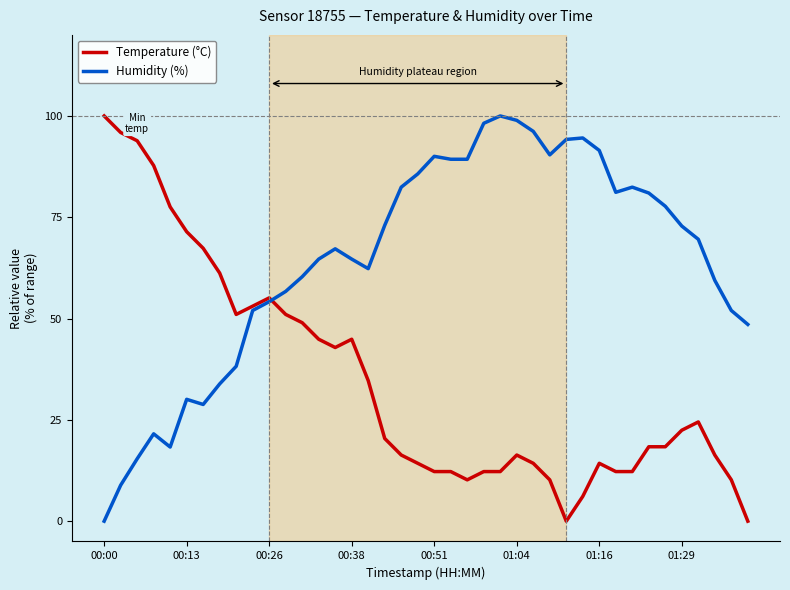

Rank the series by their average value, from lowest to highest.

Temperature (°C), Humidity (%)